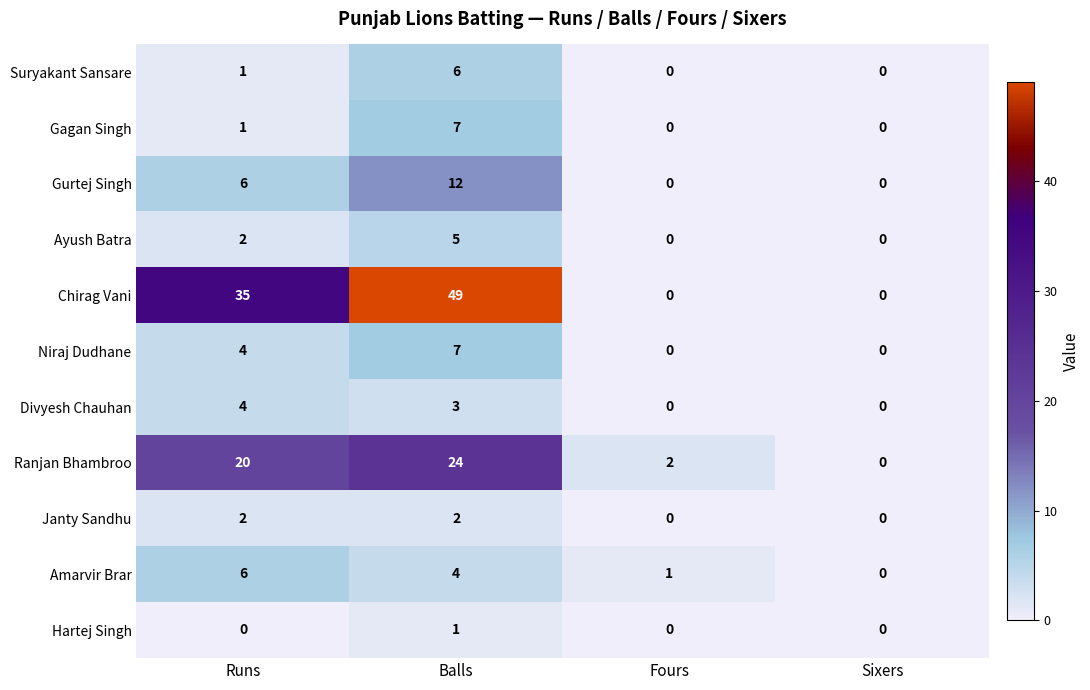

True or false: Ayush Batra has a value of 8 at Balls.

False